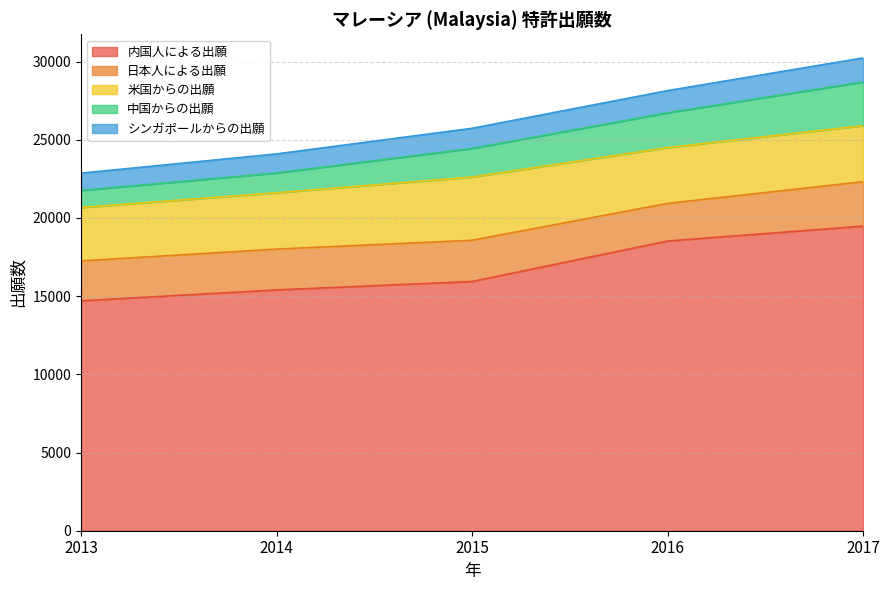

What is the value of the 内国人による出願 point at the 4th from the left?

18527